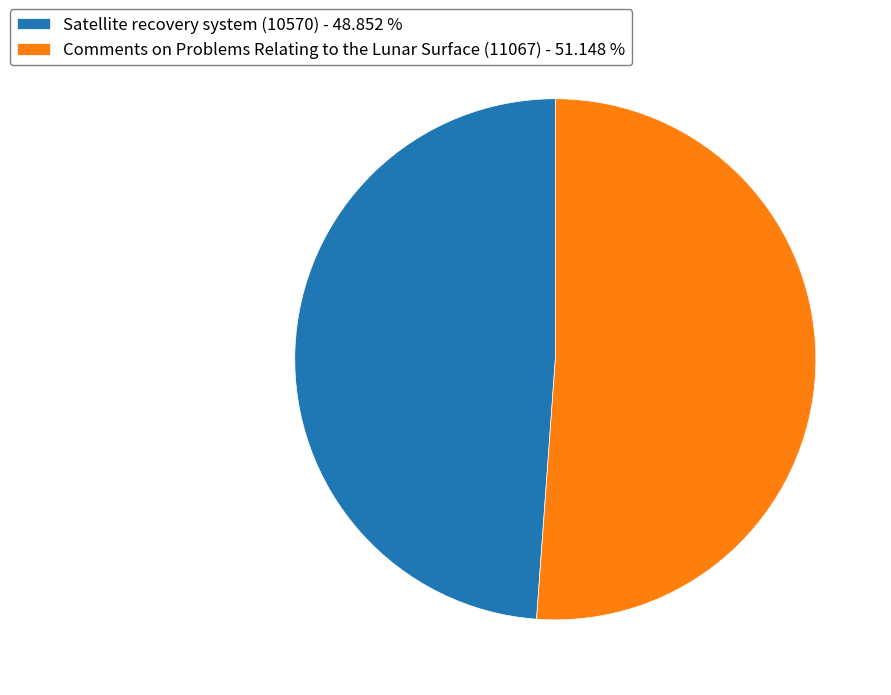

The Comments on Problems Relating to the Lunar Surface (11067) slice represents 62% of the pie. True or false?

False